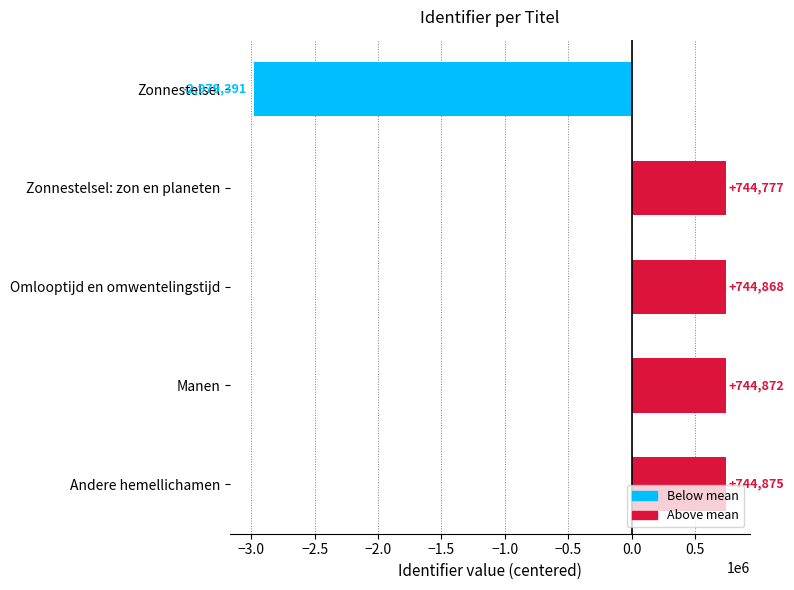

What is the approximate value at Zonnestelsel?

-2979391.2